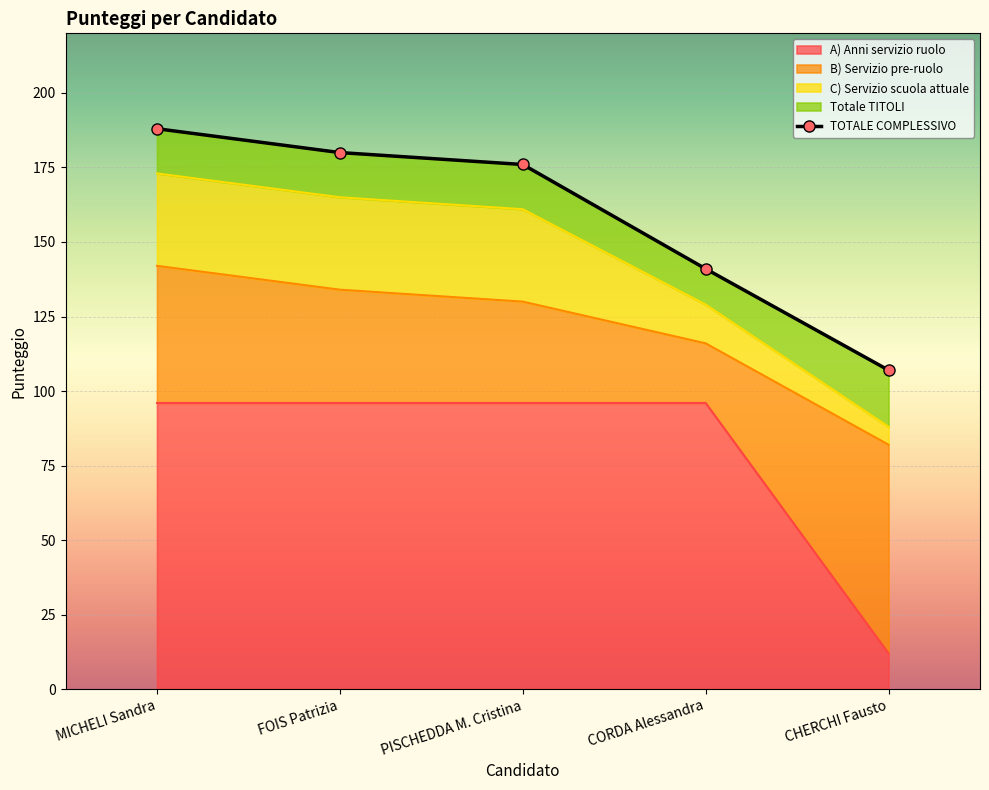

What is the sum of the Totale TITOLI values at MICHELI Sandra and FOIS Patrizia?

30